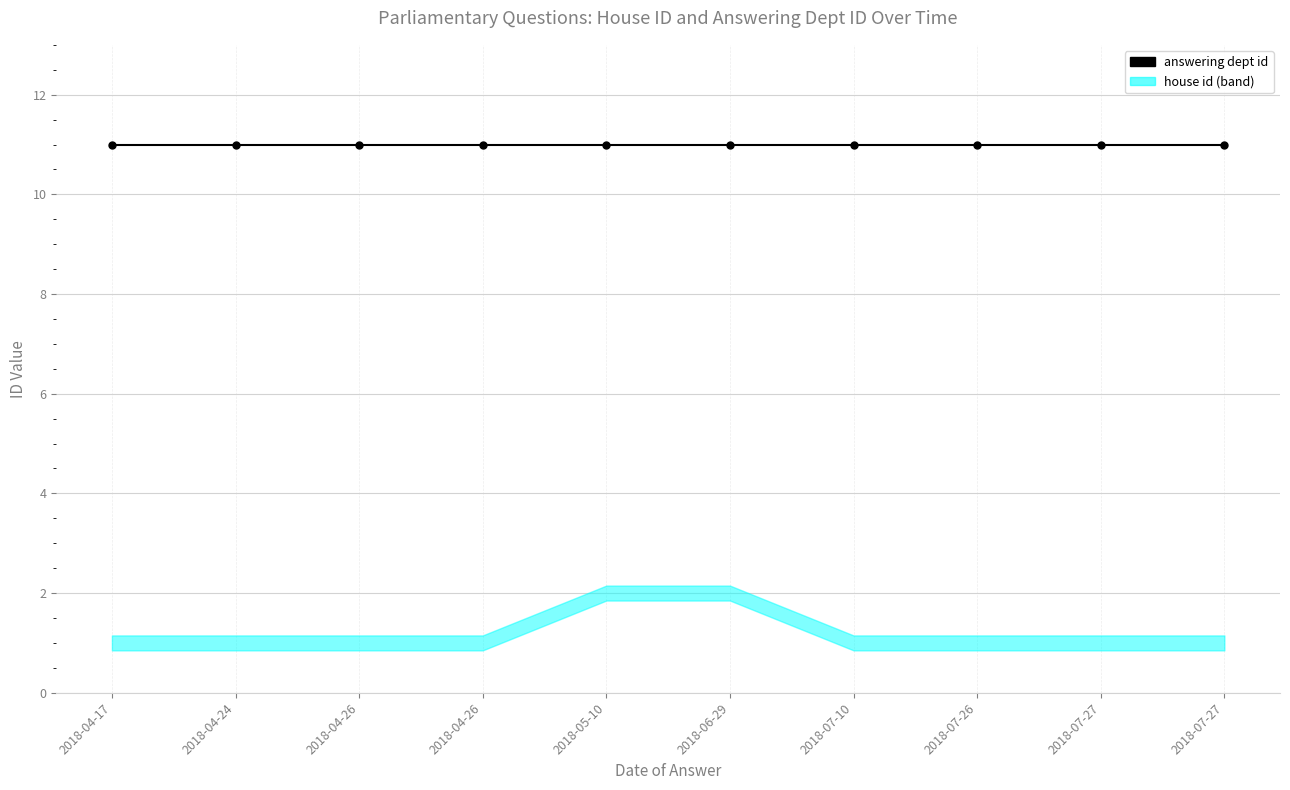

Rank the categories by value from lowest to highest.

2018-04-17, 2018-04-24, 2018-04-26, 2018-04-26, 2018-07-10, 2018-07-26, 2018-07-27, 2018-07-27, 2018-05-10, 2018-06-29